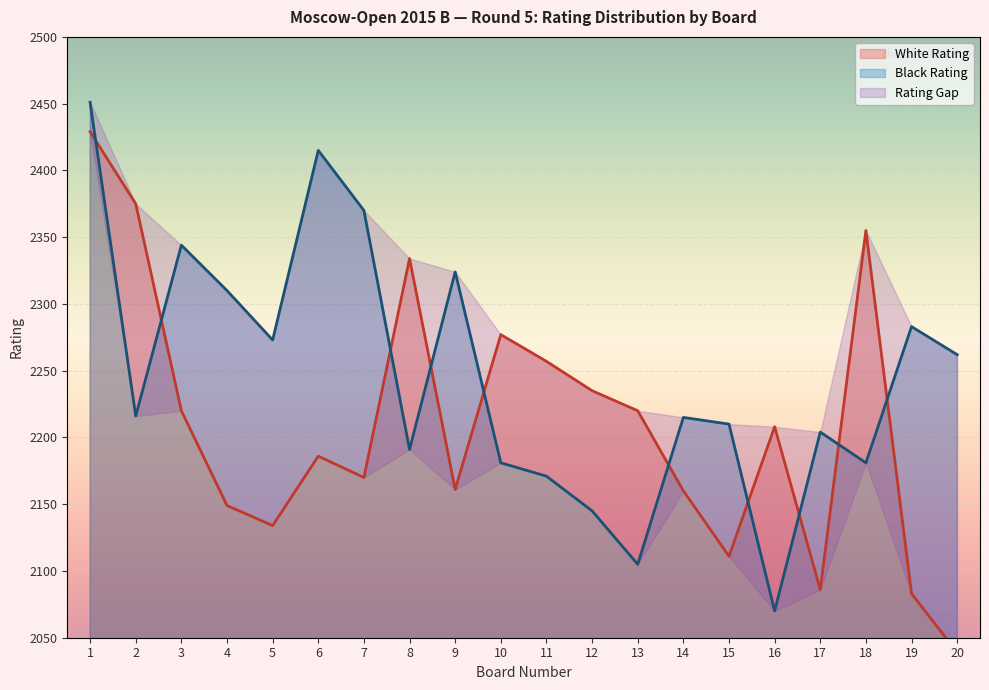

At which category does Black Rating reach its first local valley?

2